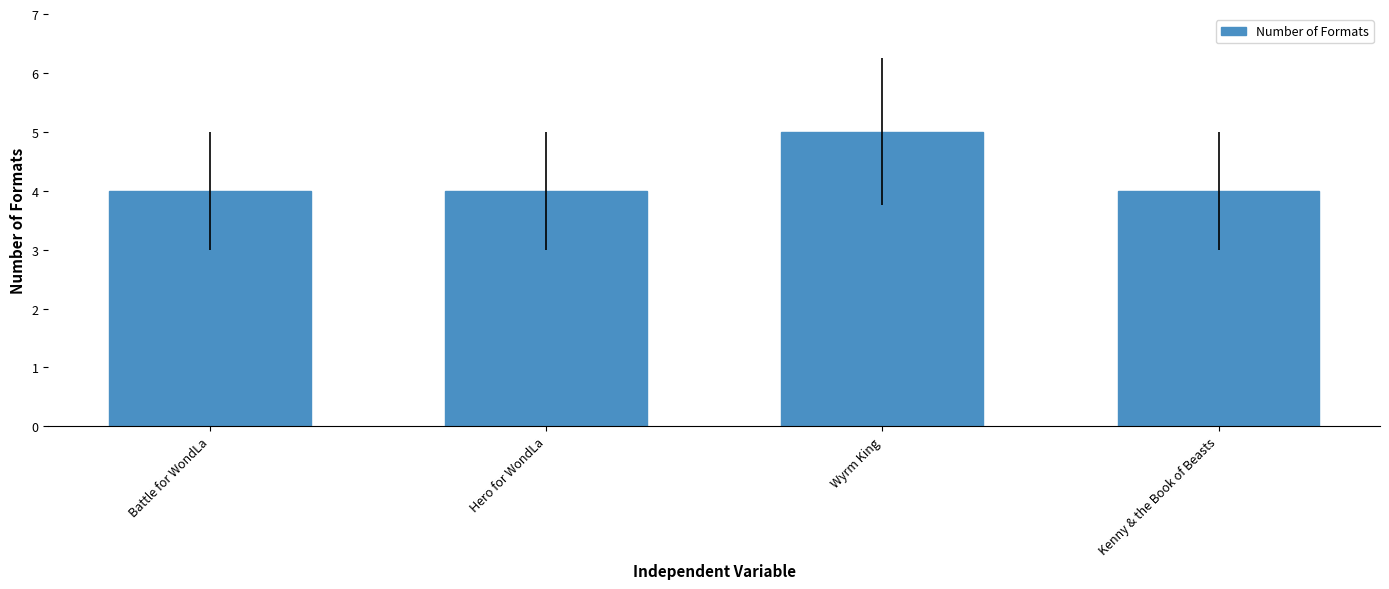

Reading left to right, list all the values displayed in this chart.

4	4	5	4